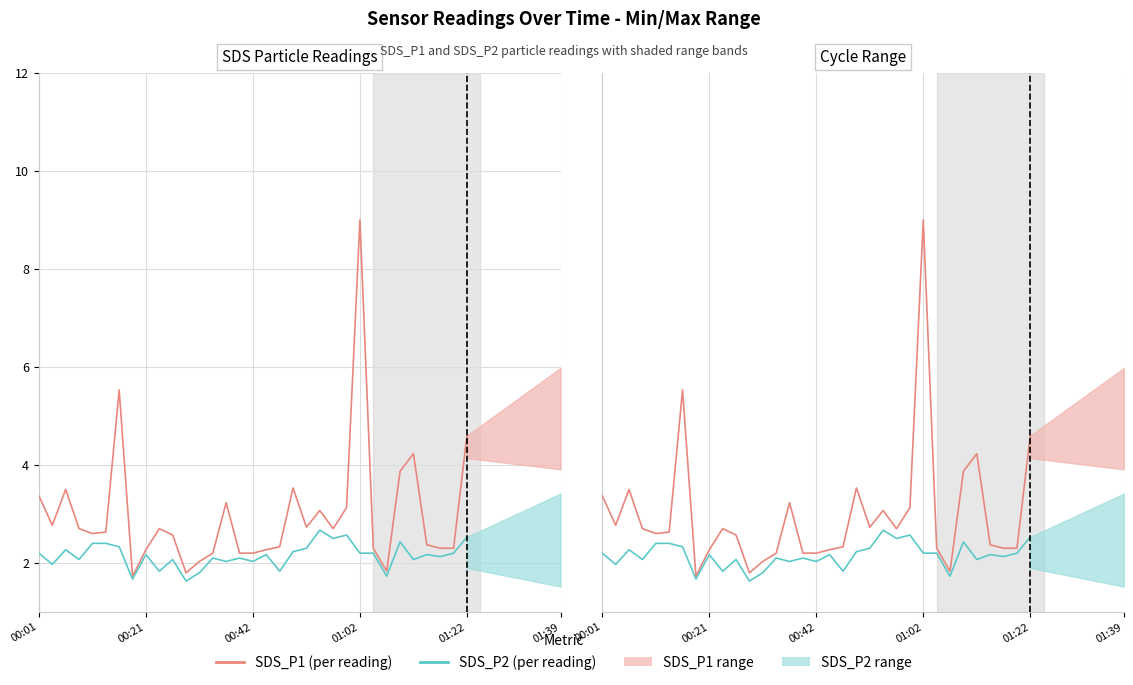

What is the spread (max minus min) of values at 15?

0.1